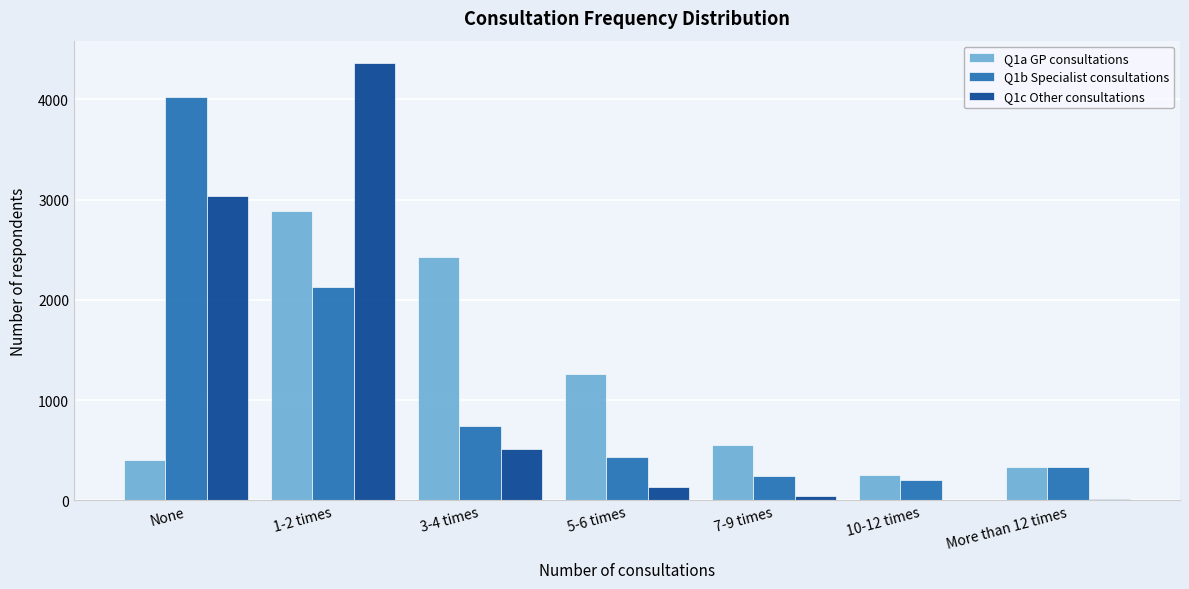

Is the value of Q1b Specialist consultations at More than 12 times greater than the value of Q1c Other consultations at 3-4 times?

No